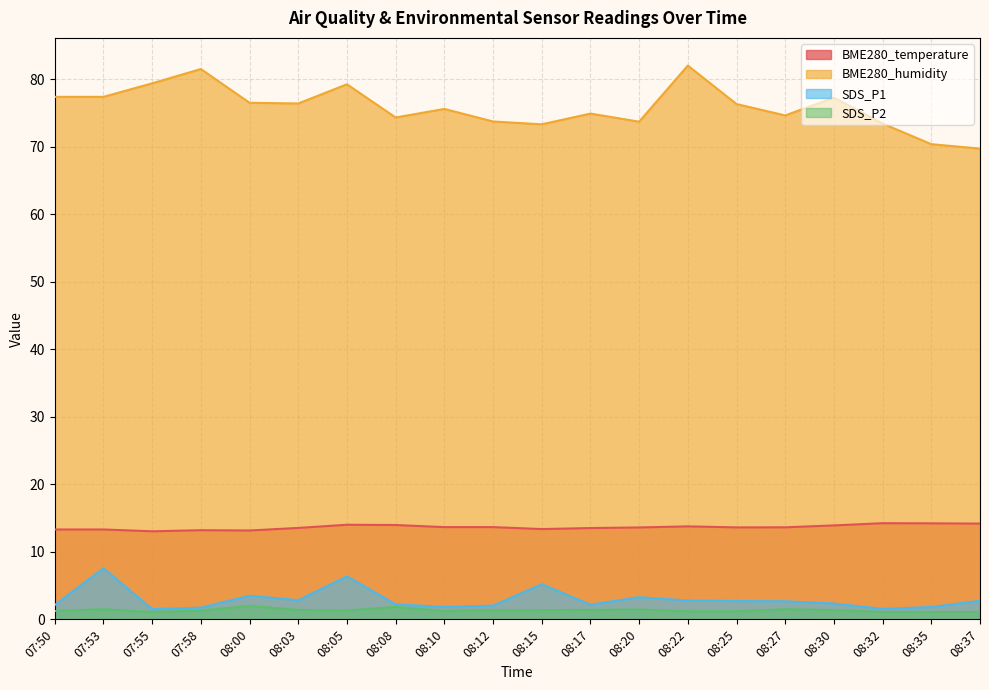

In SDS_P1, how many points are higher than both neighbors (excluding endpoints)?

5